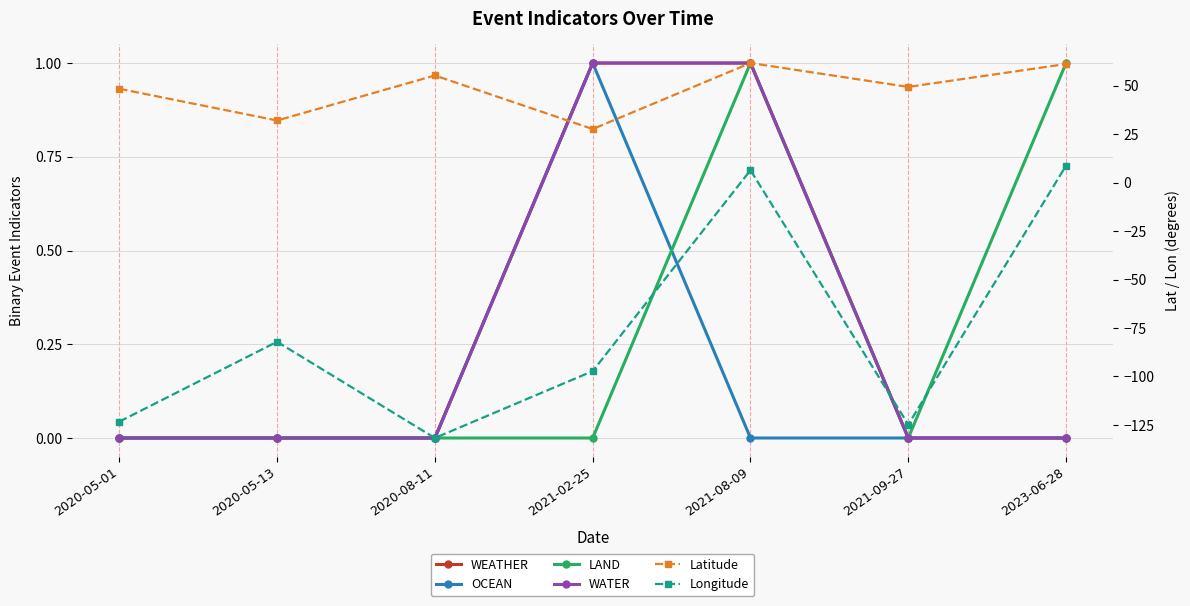

Read the WATER value at 2021-08-09.

1.0